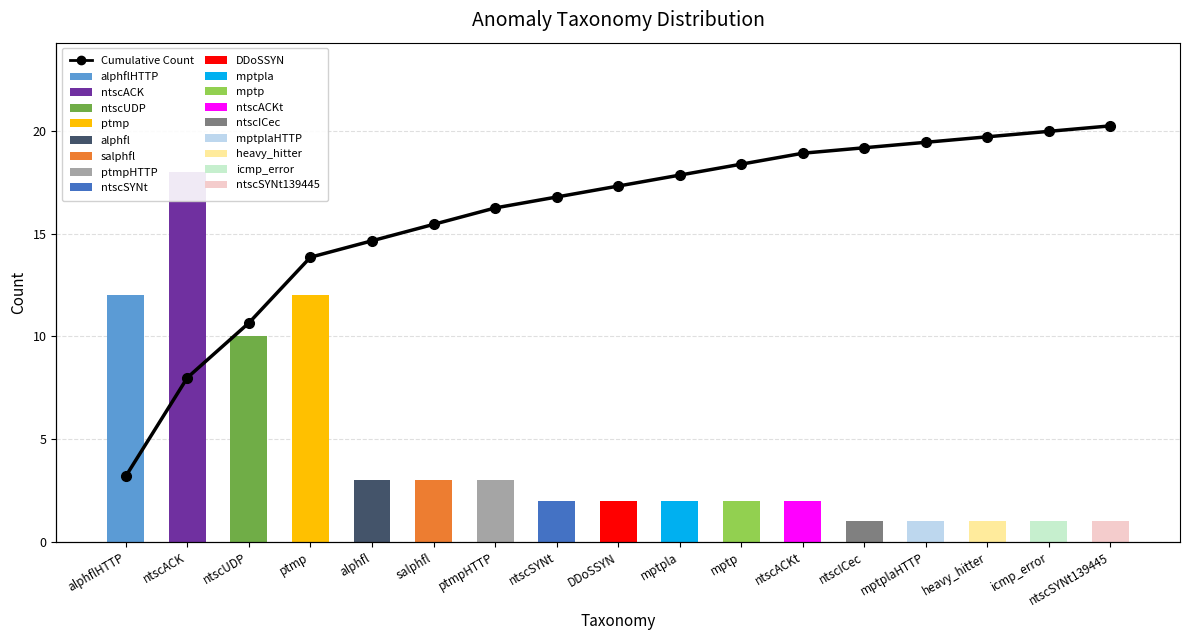

Does the chart contain stacked bars?

No